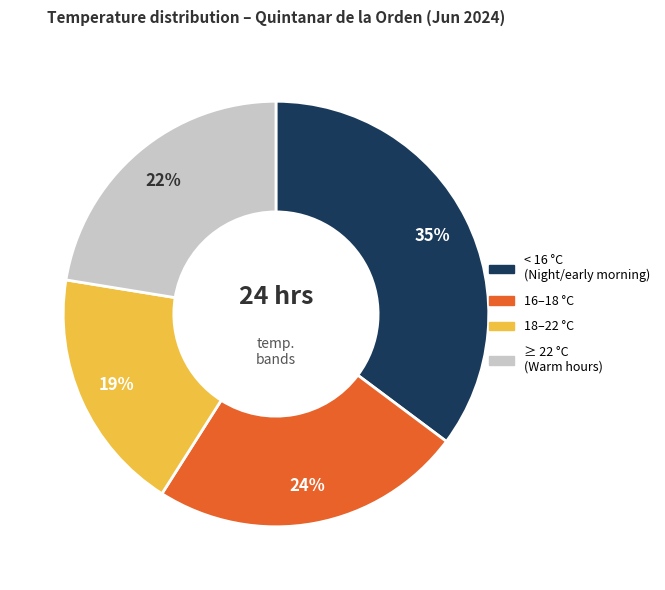

To the nearest percent, what is the average slice percentage?

25%